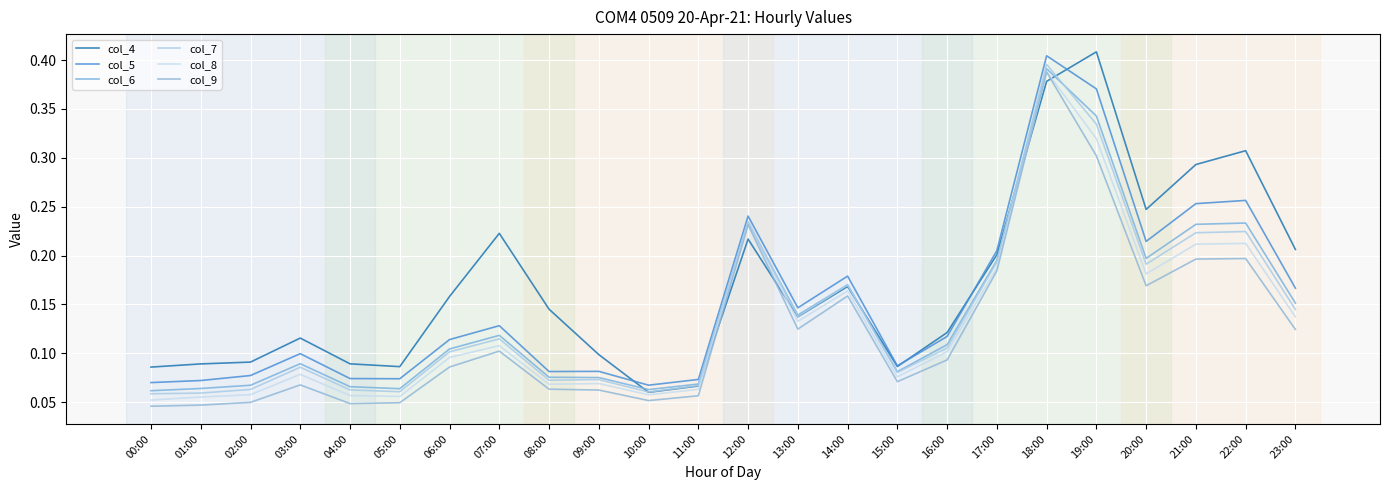

How many lines are shown in the chart?

6